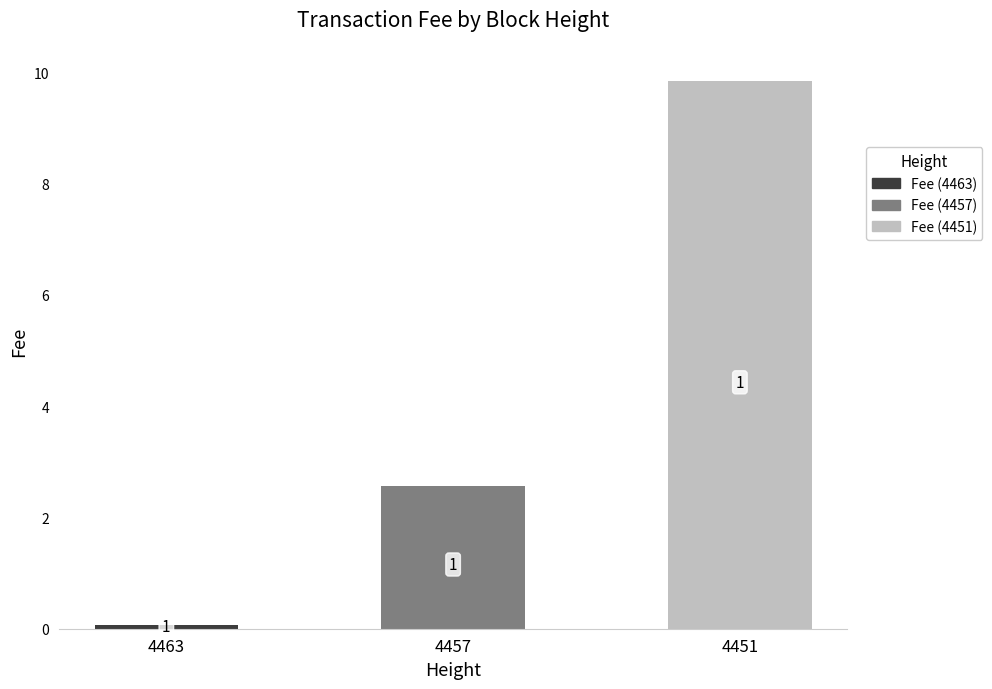

Reading right to left, what are all the values shown in this chart?

4451=9.8	4457=2.6	4463=0.1